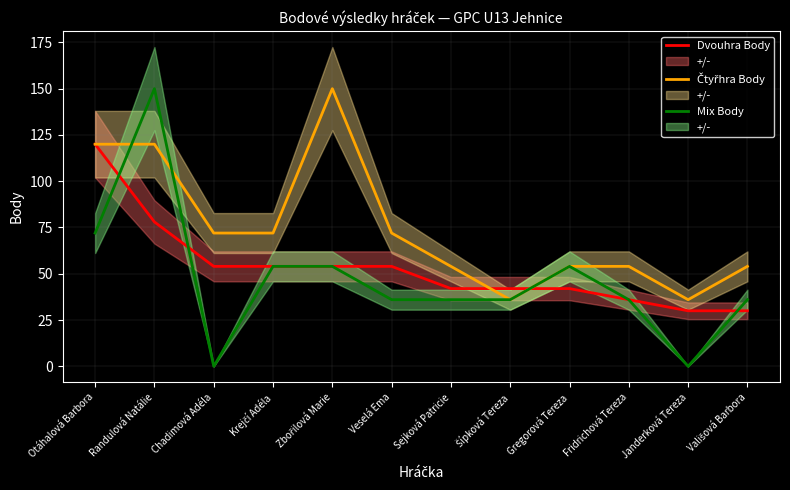

After their last crossing, which series has the higher values: Mix Body or Dvouhra Body?

Mix Body